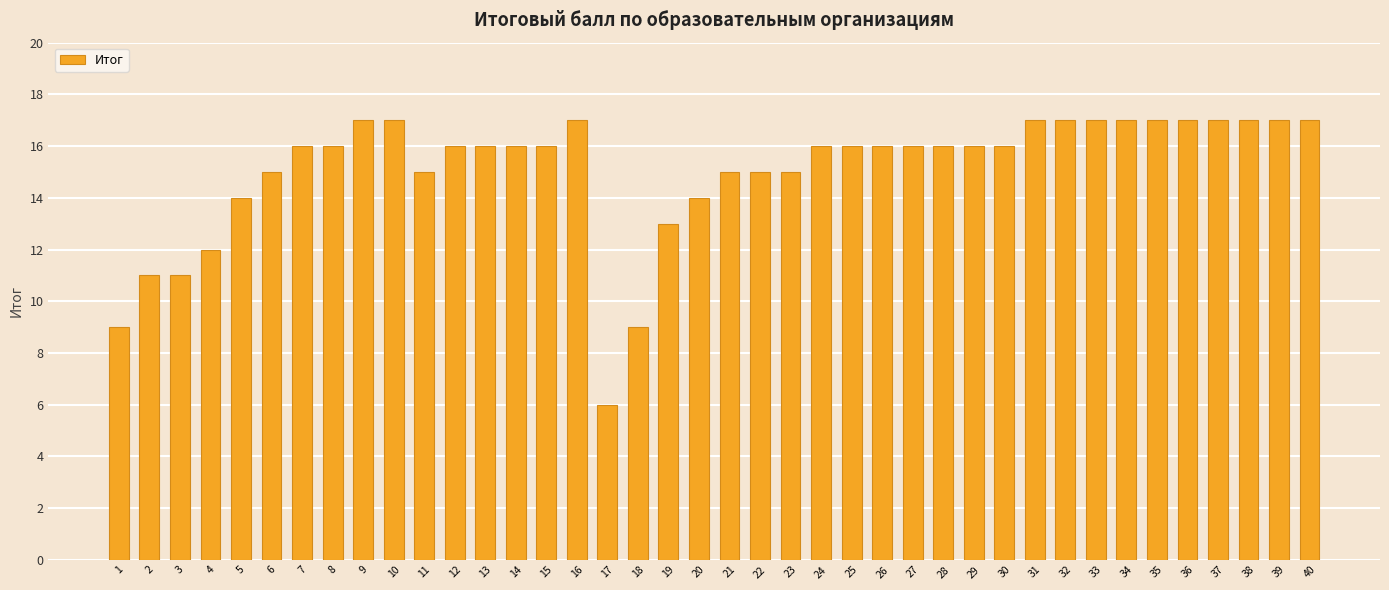

Reading left to right, transcribe all the data shown in this chart.

1=9	2=11	3=11	4=12	5=14	6=15	7=16	8=16	9=17	10=17	11=15	12=16	13=16	14=16	15=16	16=17	17=6	18=9	19=13	20=14	21=15	22=15	23=15	24=16	25=16	26=16	27=16	28=16	29=16	30=16	31=17	32=17	33=17	34=17	35=17	36=17	37=17	38=17	39=17	40=17